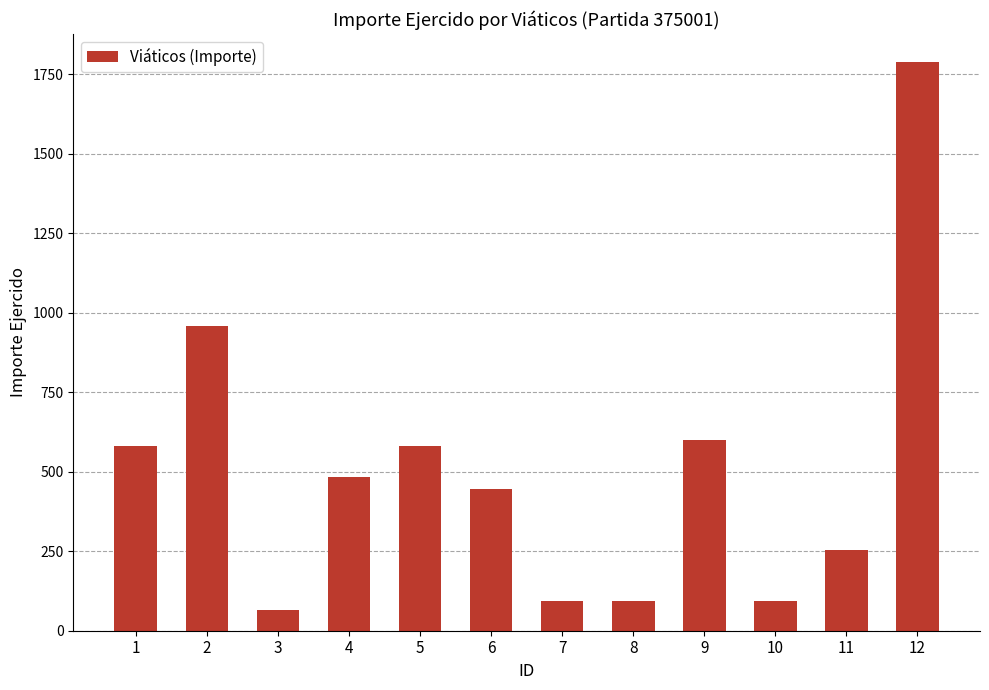

What is the difference between the maximum and second lowest values?

1693